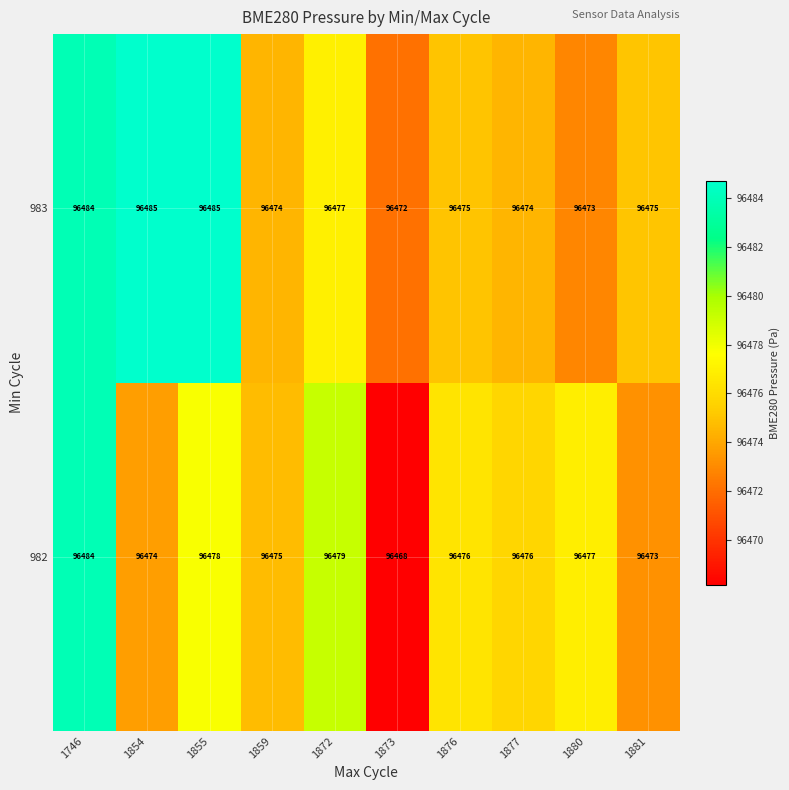

What is the sum of the 982 values at 1876 and 1881?

192949